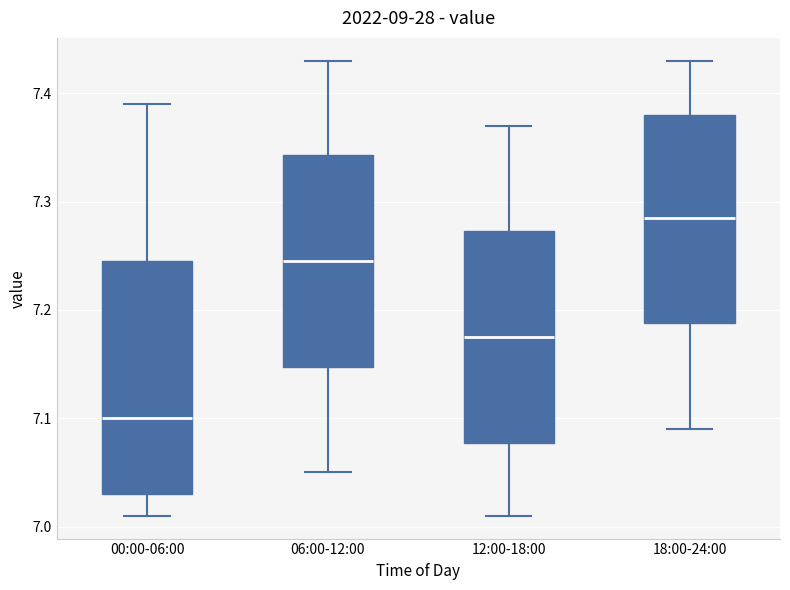

Which box is the tallest, from its lower edge to its upper edge?

00:00-06:00